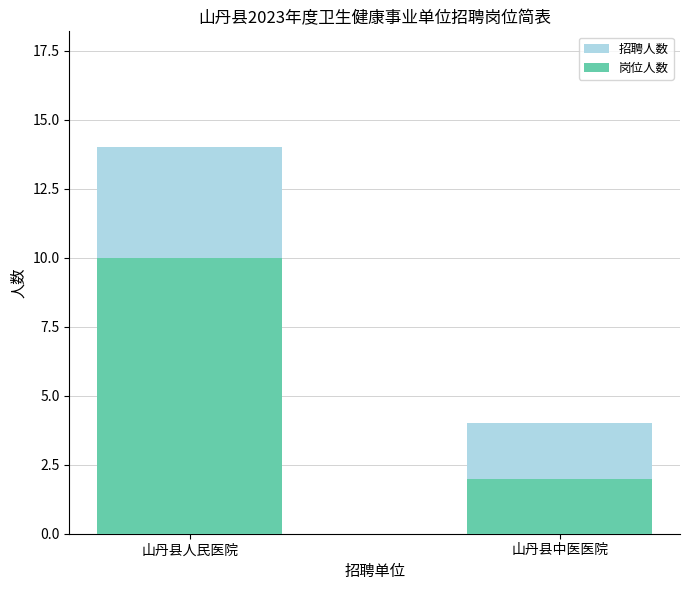

What is the minimum value for 招聘人数?

4